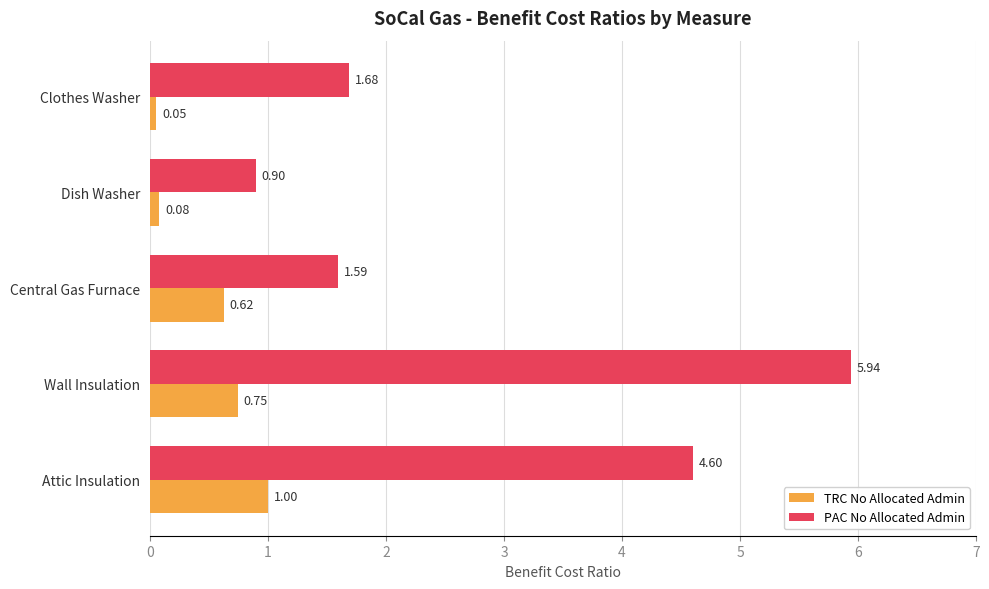

What is the difference between the maximum and minimum values in the TRC No Allocated Admin series?

0.9